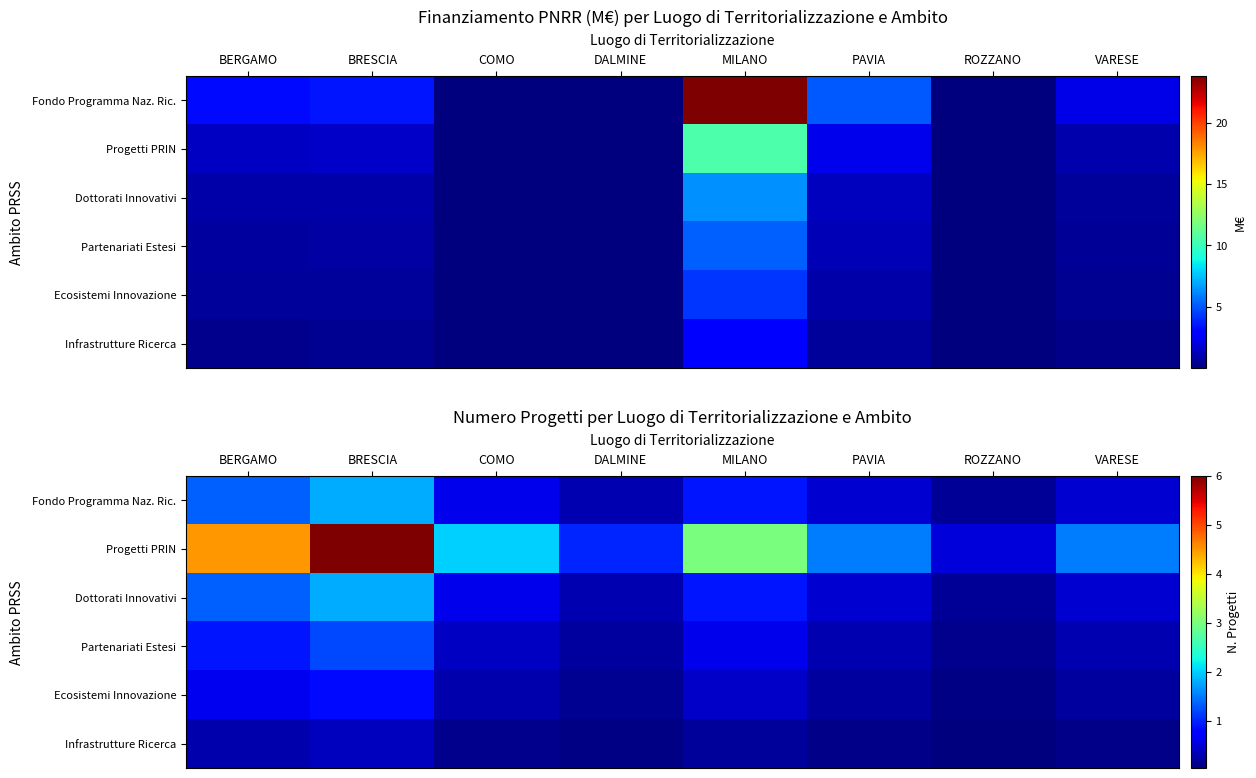

The Fondo Programma Naz. Ric. series shows 0.4 at VARESE. True or false?

True